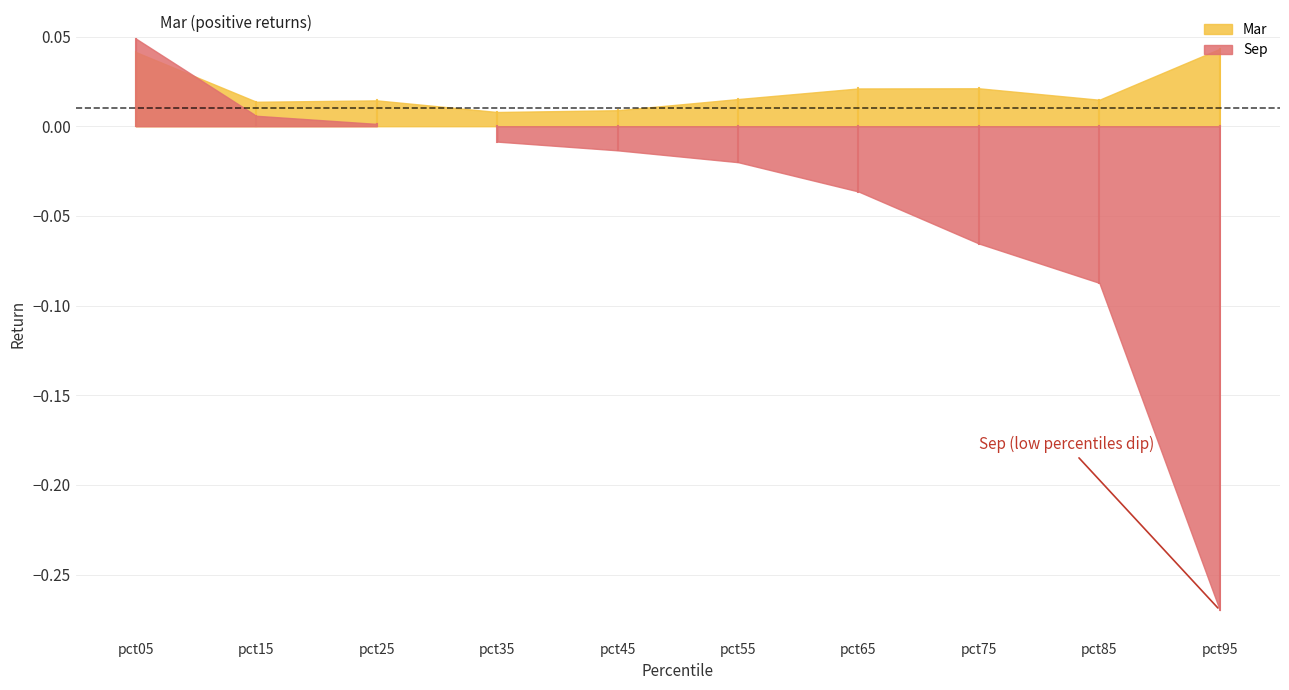

Rank the series by their maximum value, from highest to lowest.

Sep, Mar